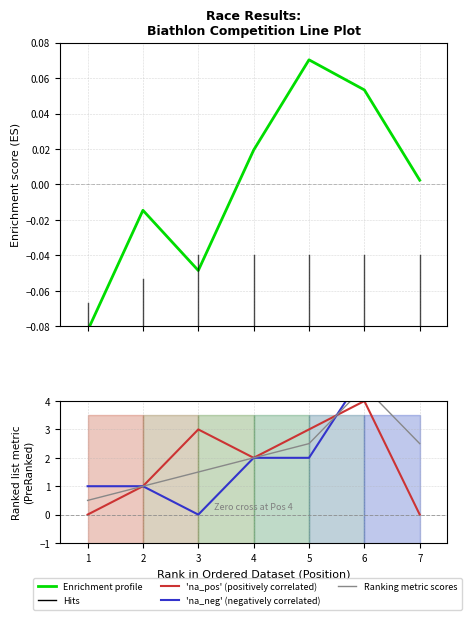

How many intersections are there between 'na_pos' (positively correlated) and Ranking metric scores?

1